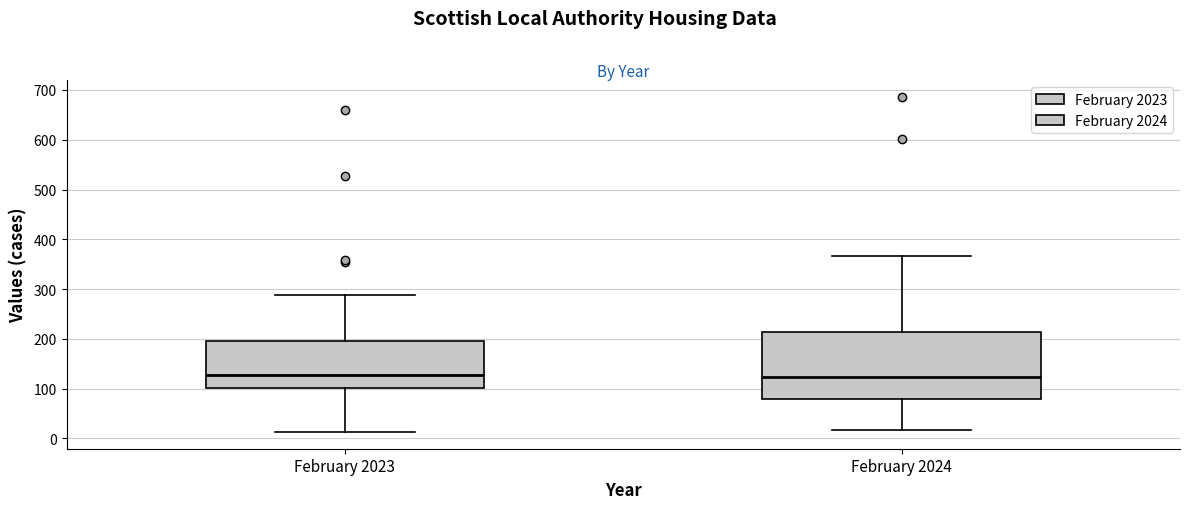

Reading left to right, transcribe this box plot: for each box, give where its median line is, the range the box spans, and where its two whiskers end, as read against the y-axis. The values are not printed on the chart, so give them approximately, as read against the axis.

February 2023: median 130, box 100 to 200, whiskers 10 to 290
February 2024: median 120, box 80 to 210, whiskers 20 to 370